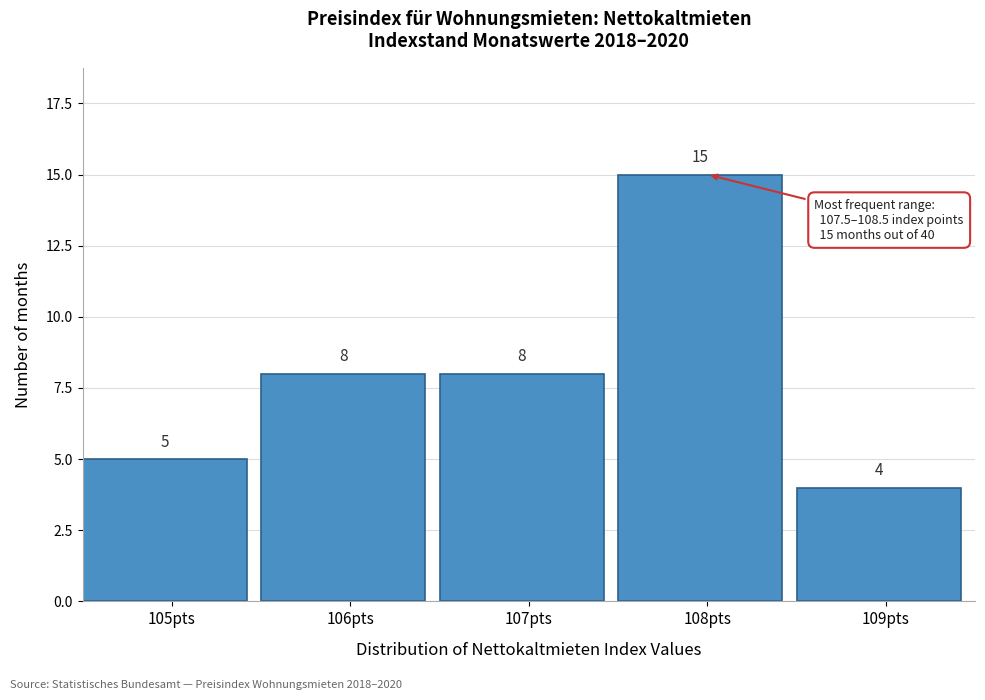

Reading left to right, transcribe this chart: for each bar, give the range it covers on the x-axis and its height.

104.5 to 105.5: 5
105.5 to 106.5: 8
106.5 to 107.5: 8
107.5 to 108.5: 15
108.5 to 109.5: 4